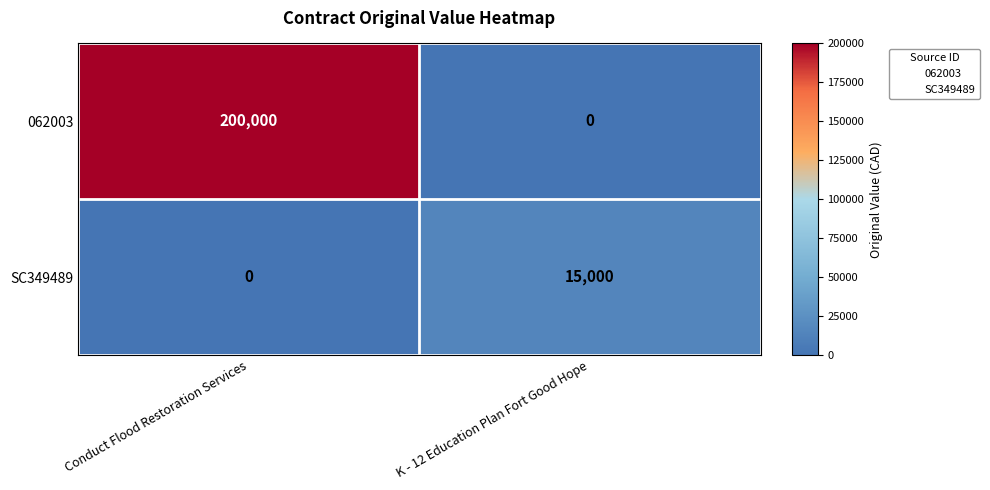

What is the spread (max minus min) of values at Conduct Flood Restoration Services?

200000